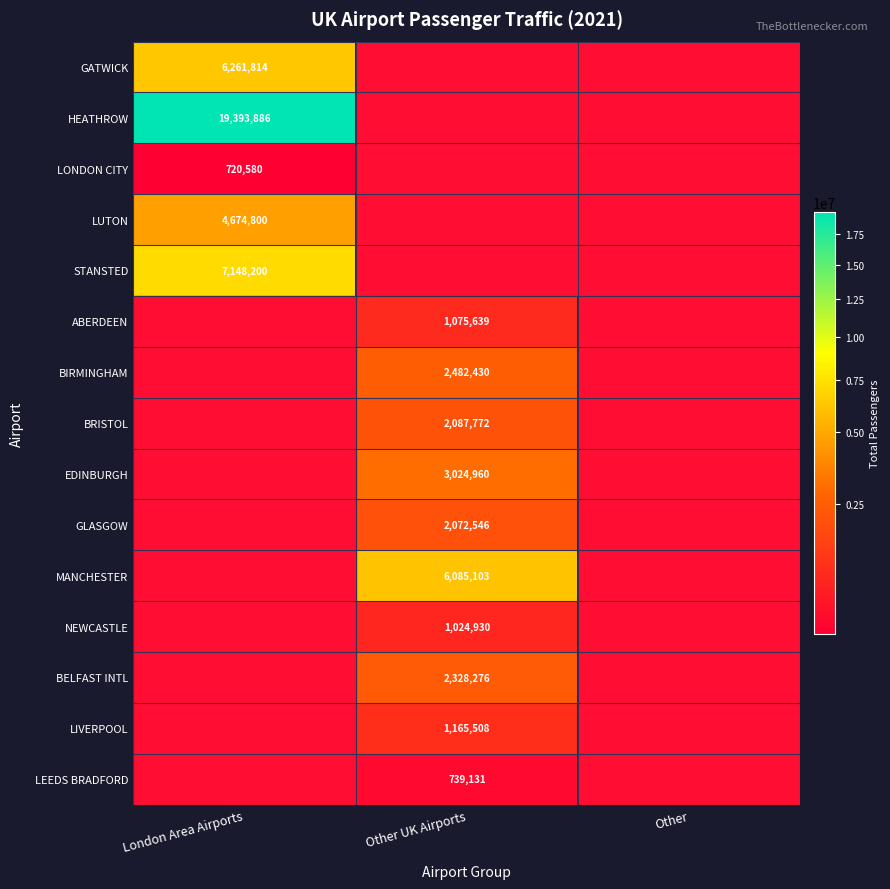

Is it true that HEATHROW equals 11998185 at London Area Airports?

False